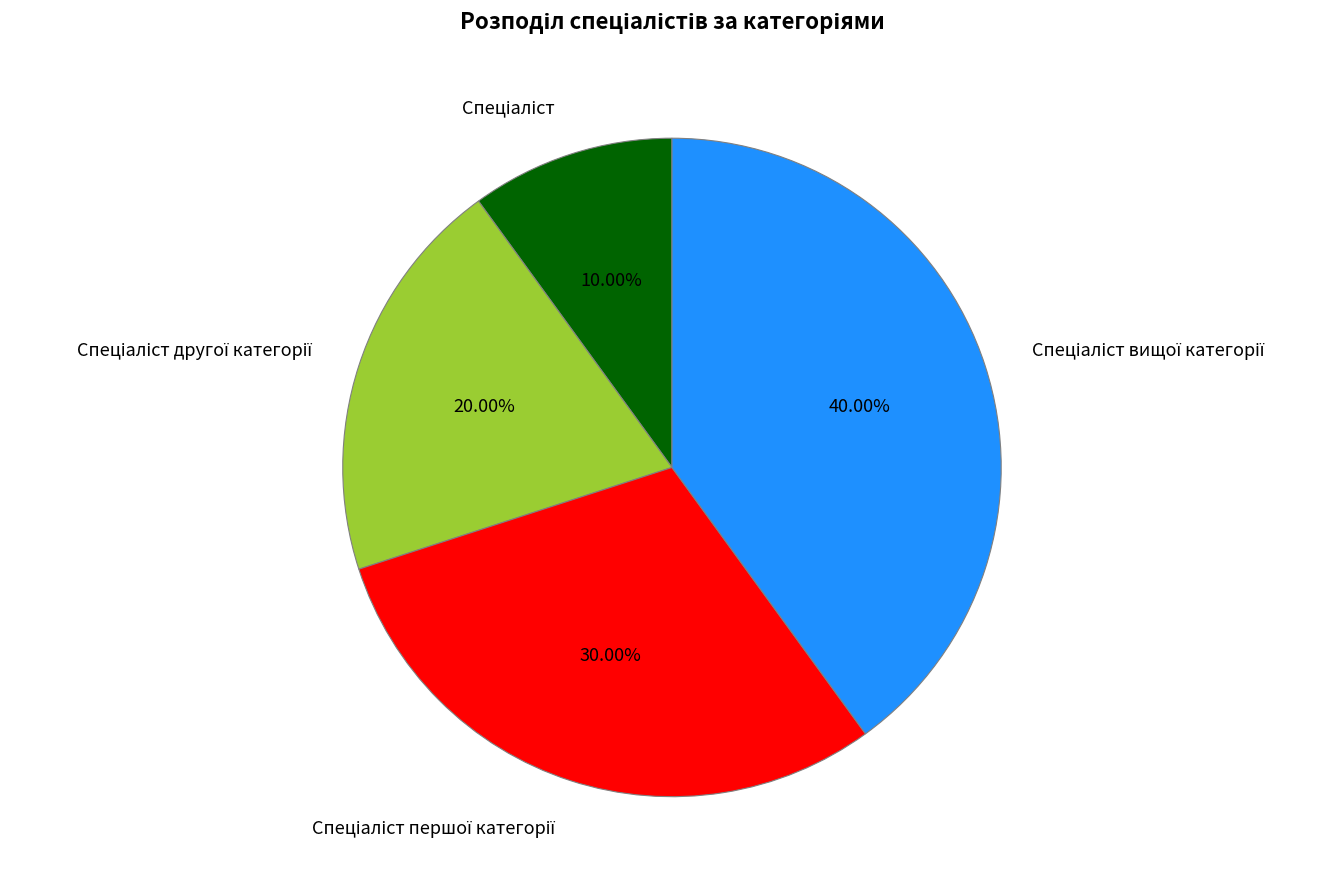

Is there any slice that represents more than half of the pie?

No